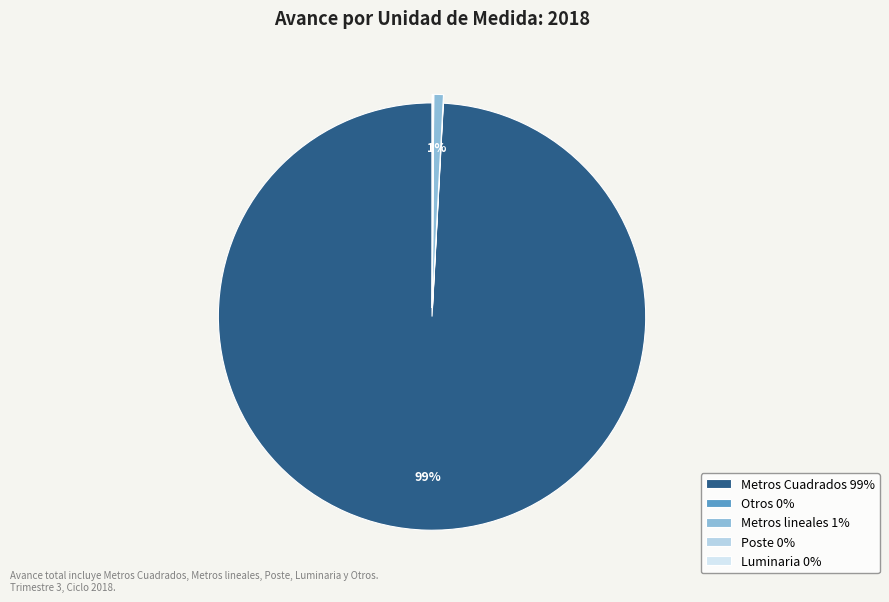

To the nearest percent, what is the average slice percentage?

20%